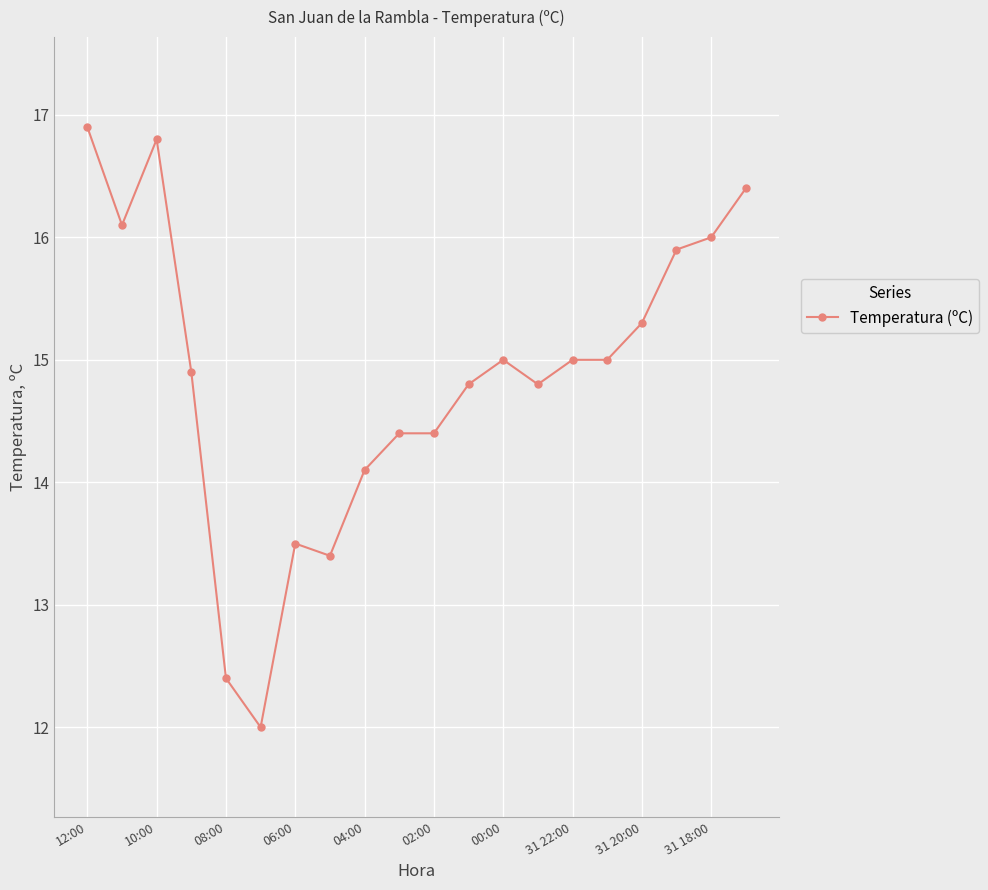

What is the sum of all values?

297.1